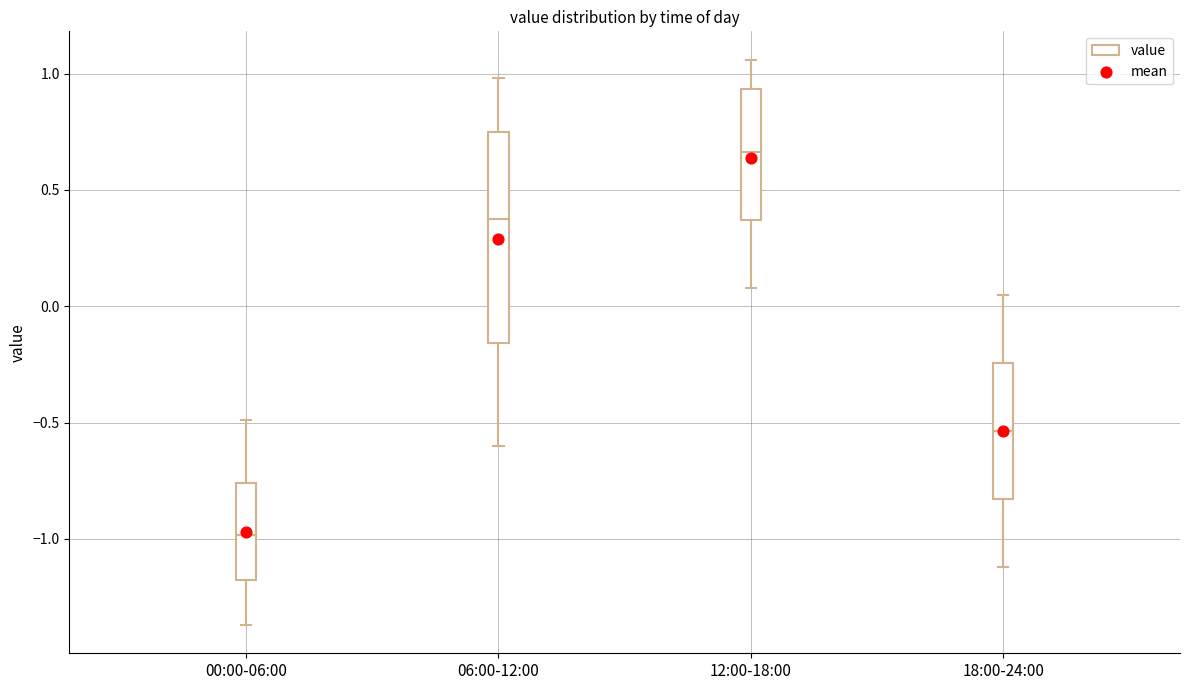

Which box has the lowest median line?

00:00-06:00